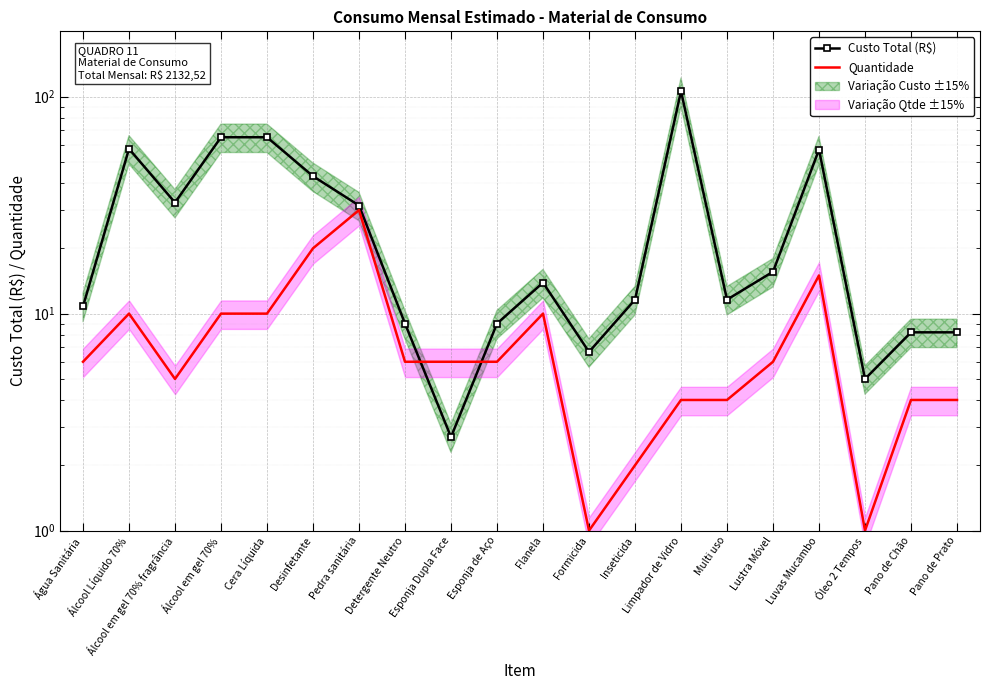

How many times do Quantidade and Custo Total (R$) cross each other?

2